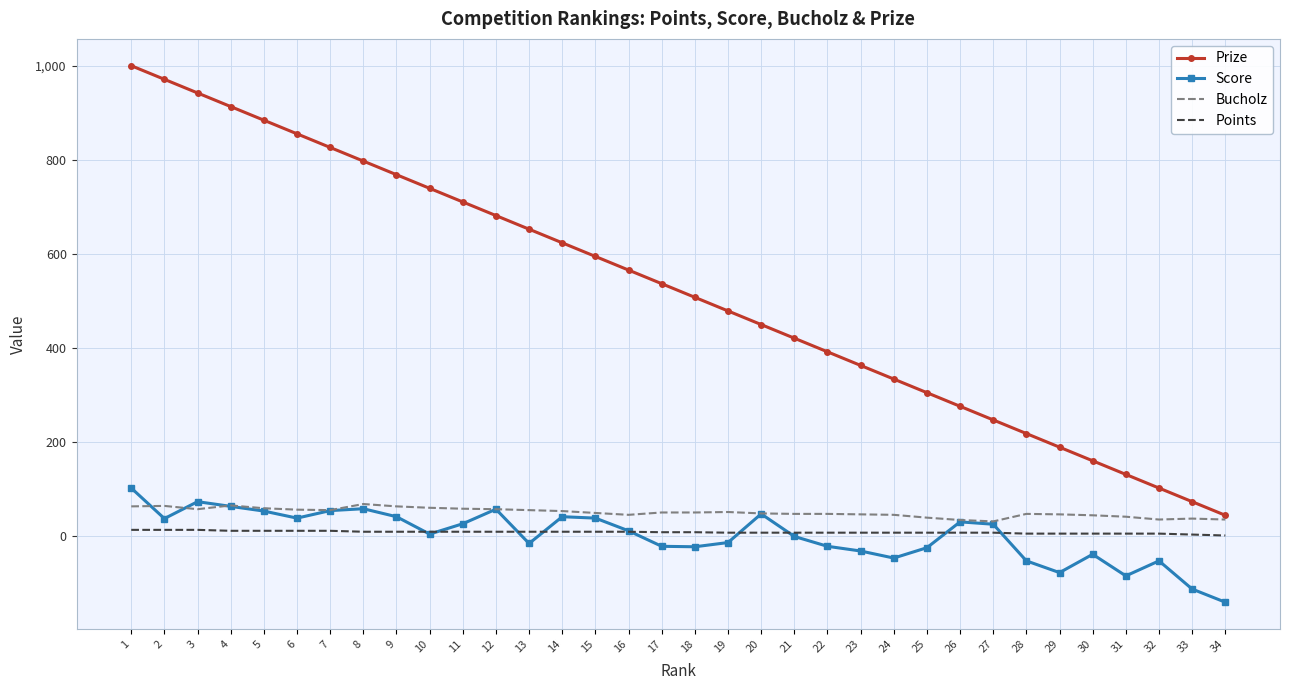

What is the smallest value displayed?

-142